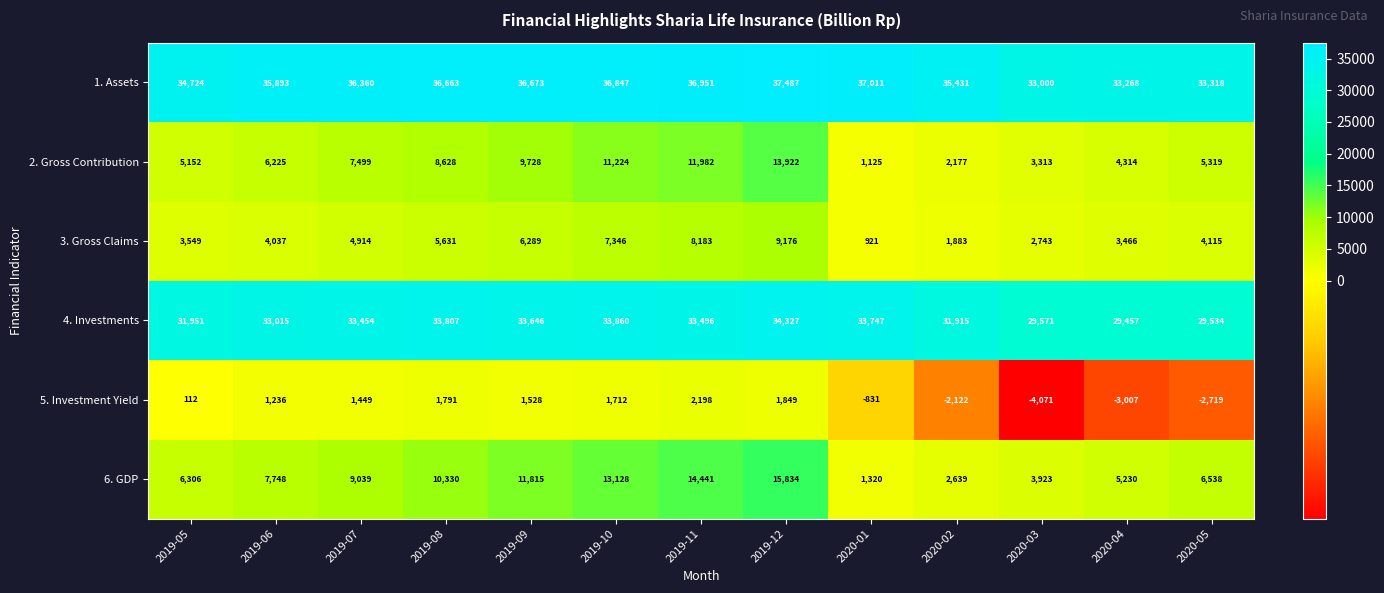

What is the maximum value shown in the chart?

37487